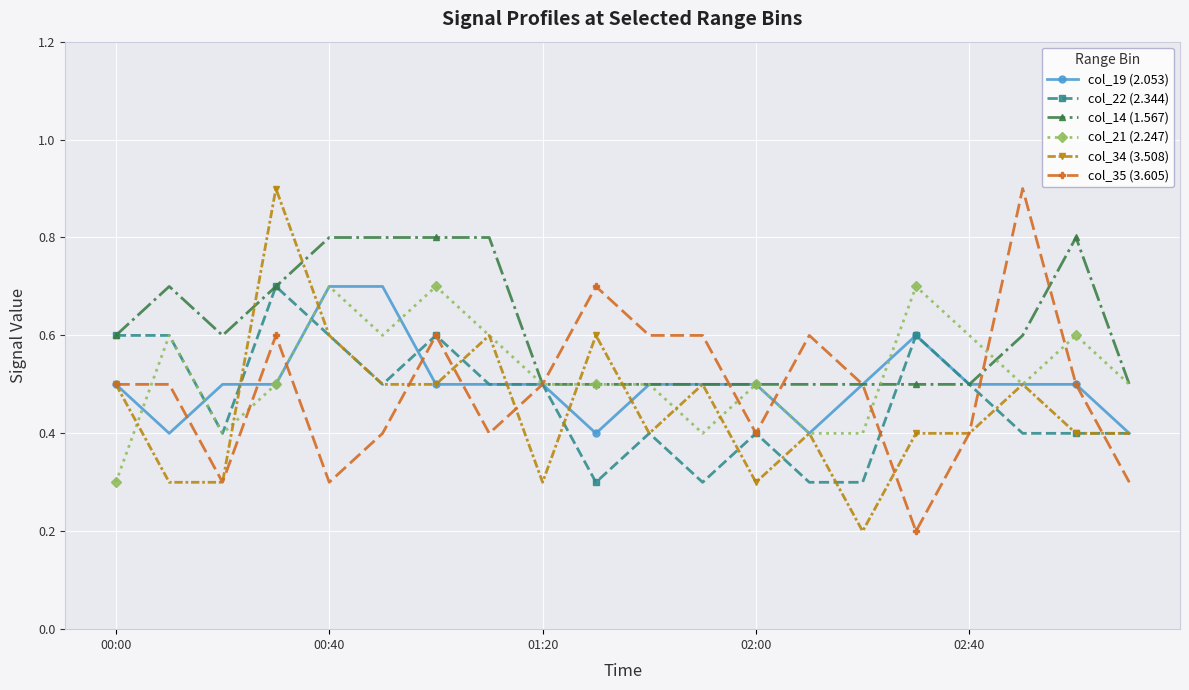

True or false: col_35 (3.605) has more than 1 points higher than both neighbors.

True